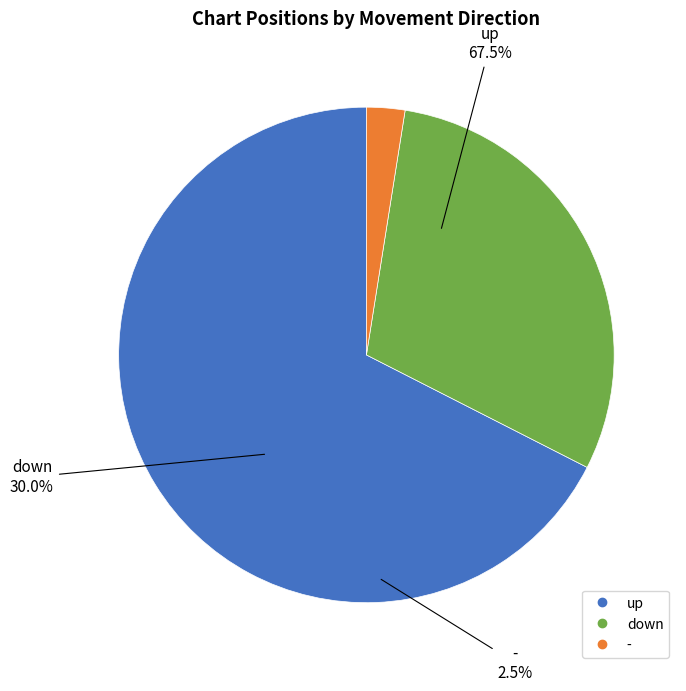

The up slice represents 61% of the pie. True or false?

False